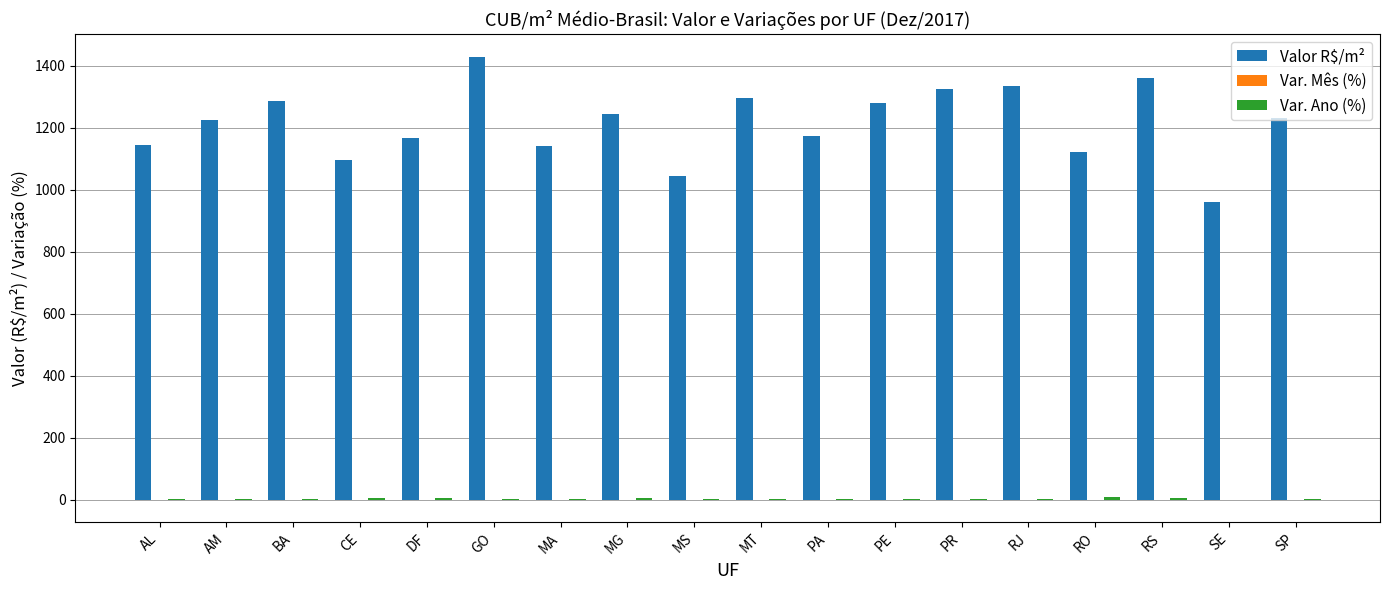

Which series has the largest total across all categories?

Valor R$/m²